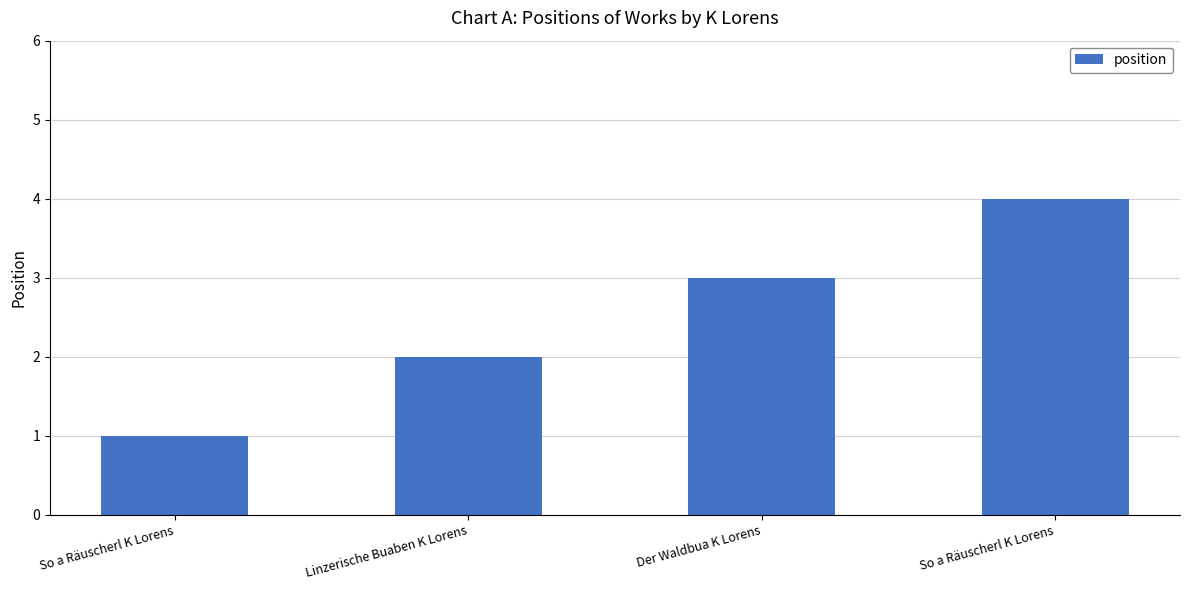

Count the number of data series in this chart.

1